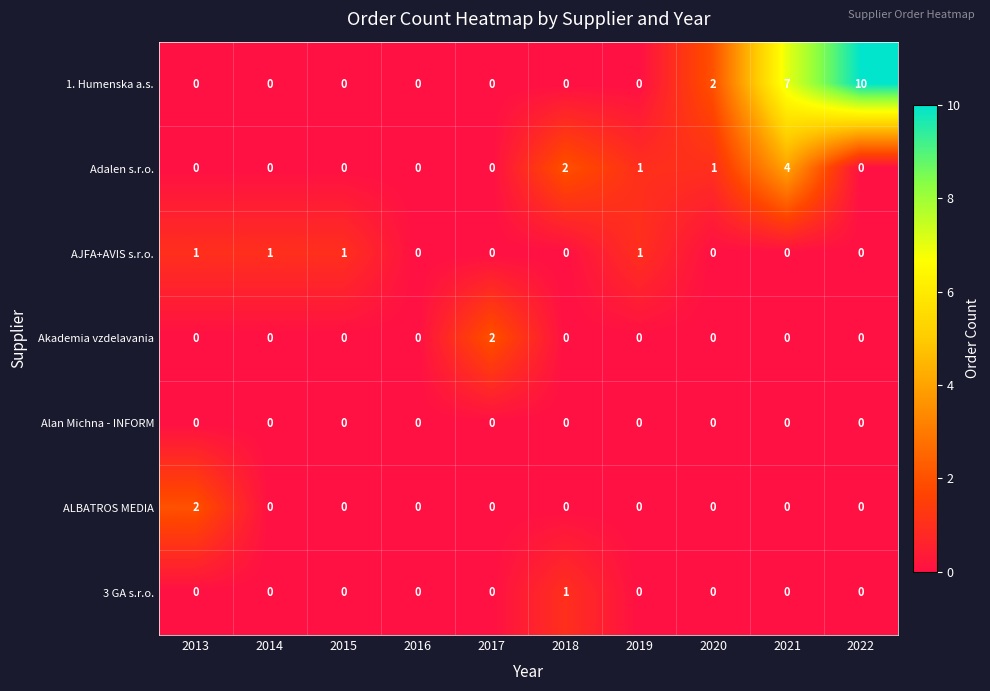

Which series has the widest spread of values?

1. Humenska a.s.